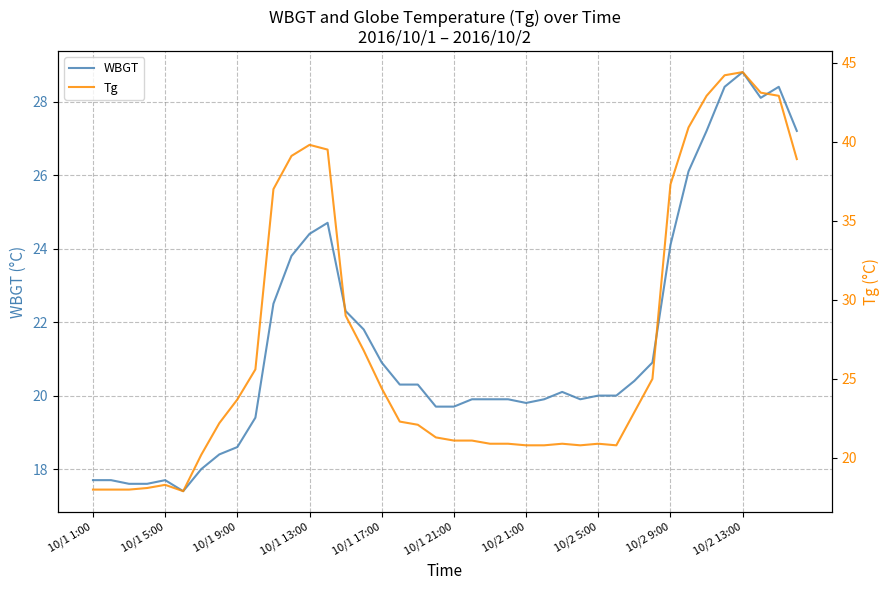

Rank the series at 30 from highest to lowest value.

Tg, WBGT